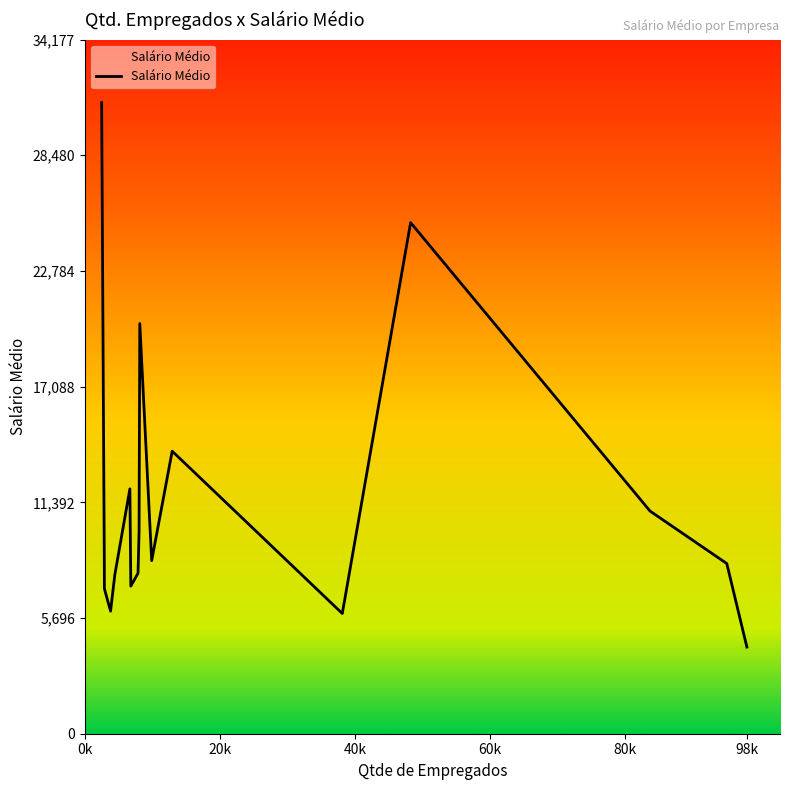

What is the difference between the maximum and minimum values?

26804